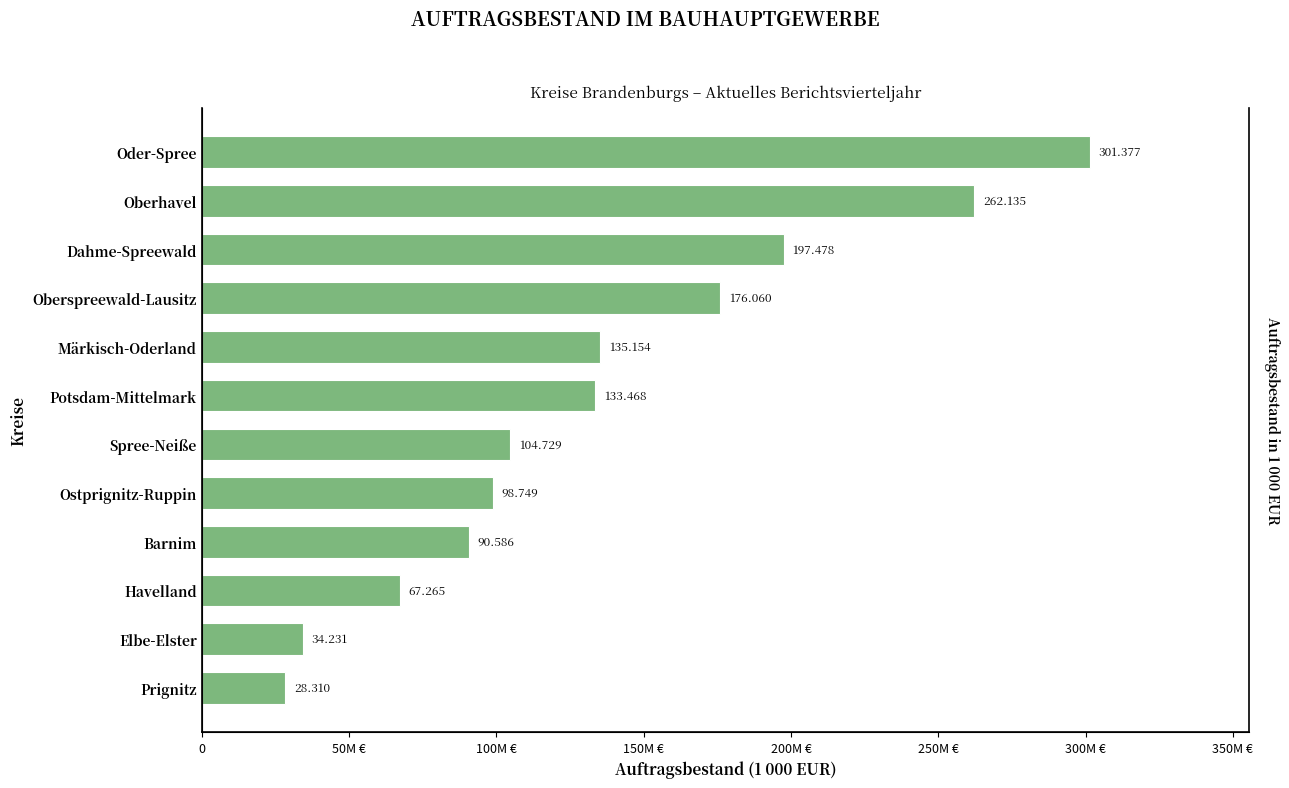

The chart shows a value of 28310 at Prignitz. True or false?

True